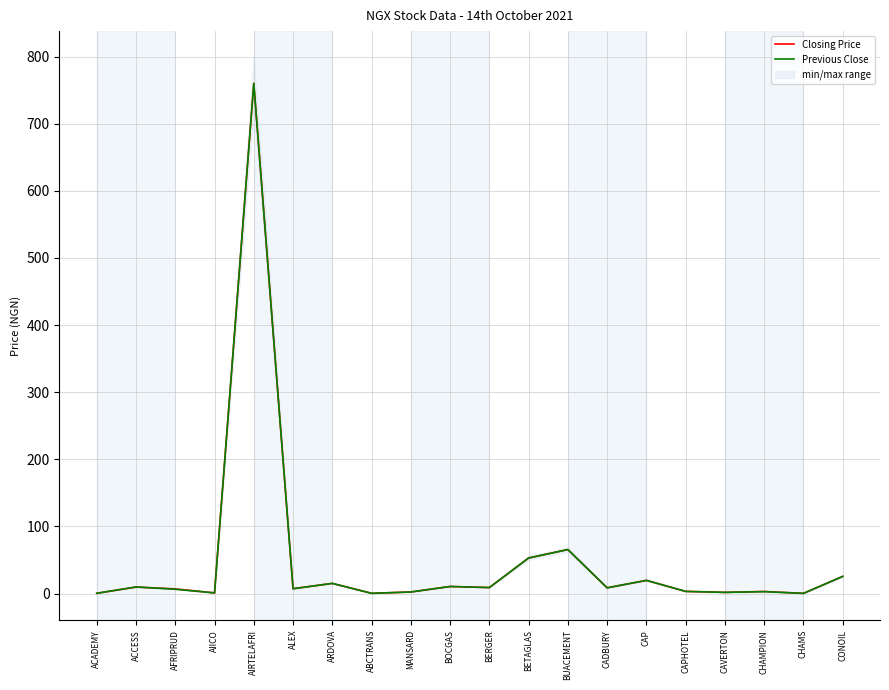

What is the smallest value displayed?

0.2